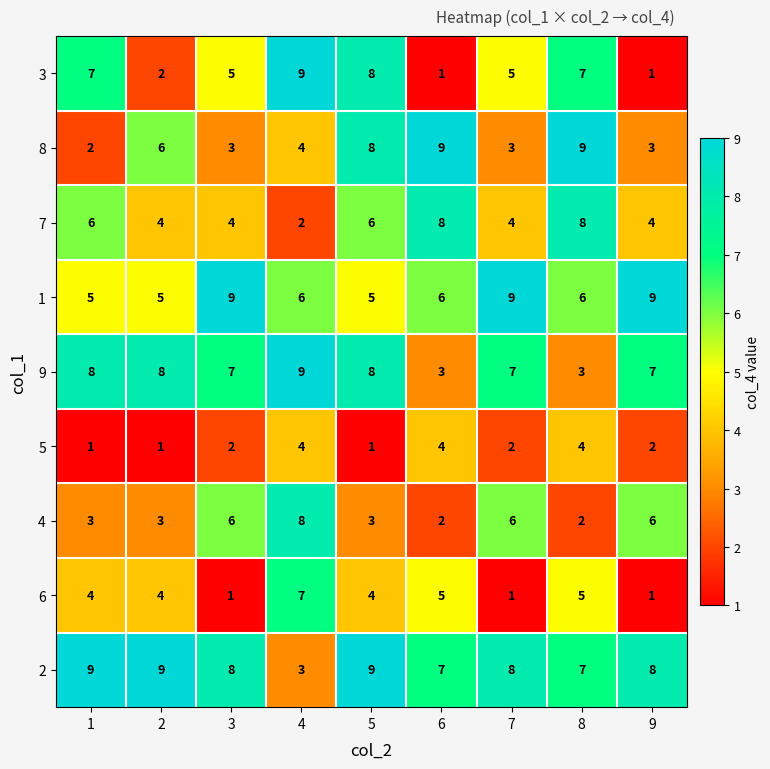

How many categories are shown in the chart?

9